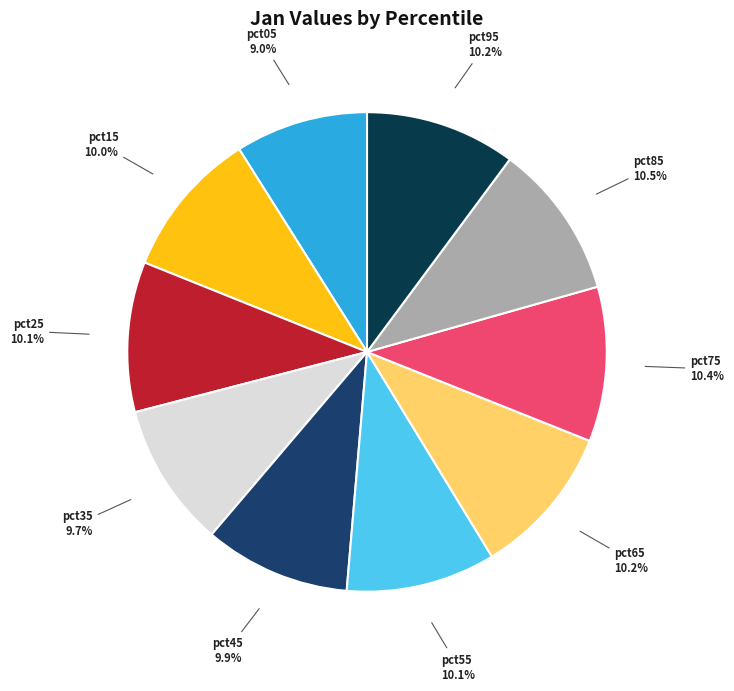

To the nearest percent, what portion does pct65 represent?

10%